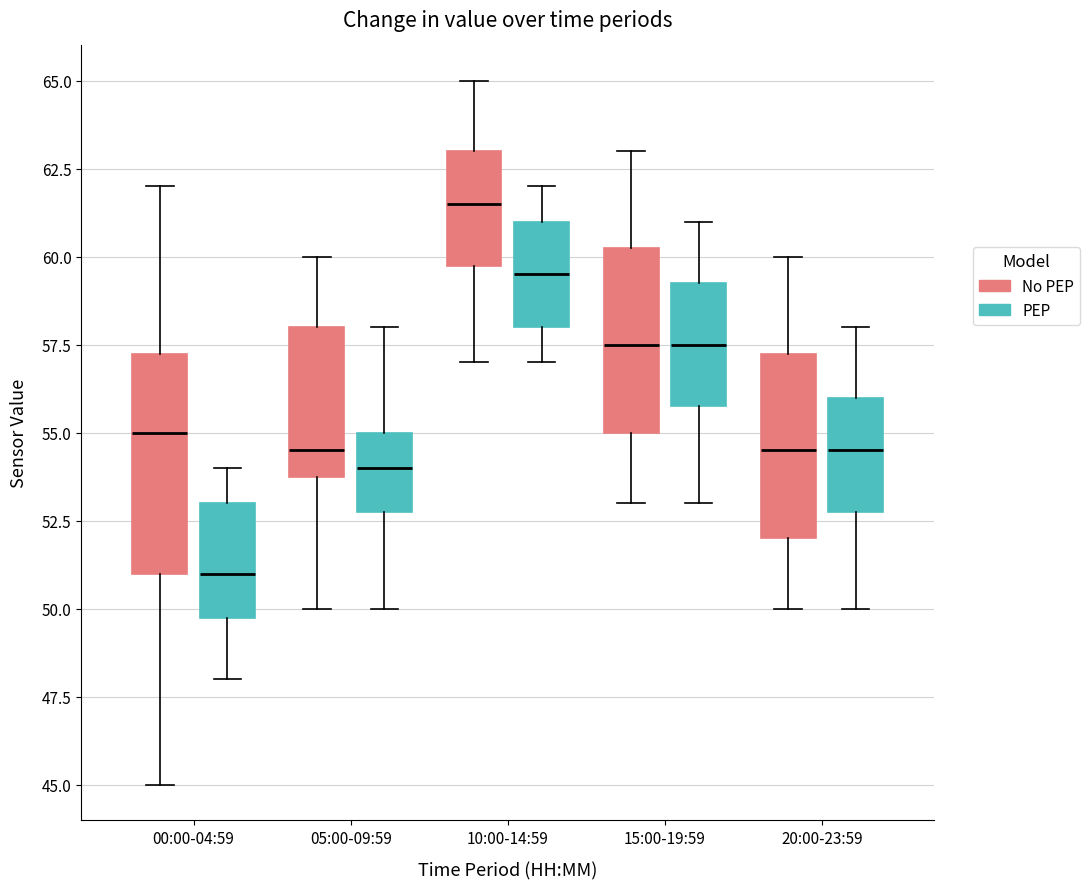

Comparing the boxes themselves (not the whiskers), which one is the tallest?

00:00-04:59 (No PEP)